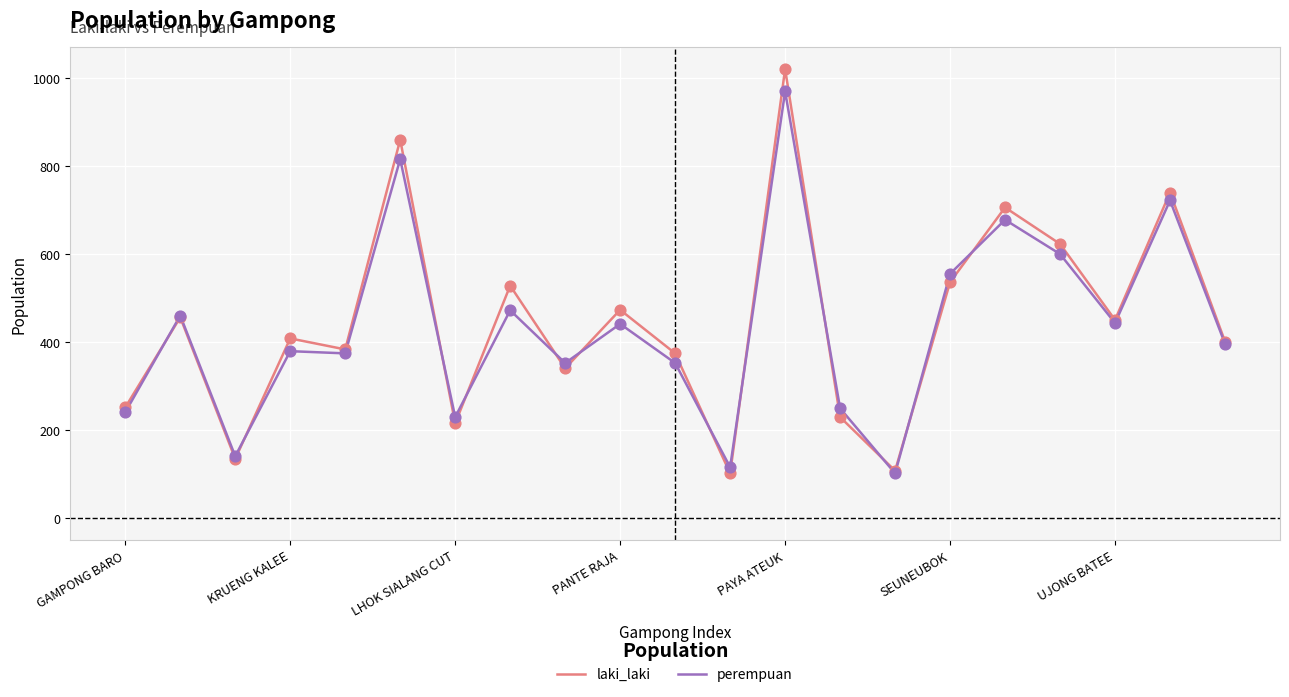

Which series has the widest spread of values?

laki_laki